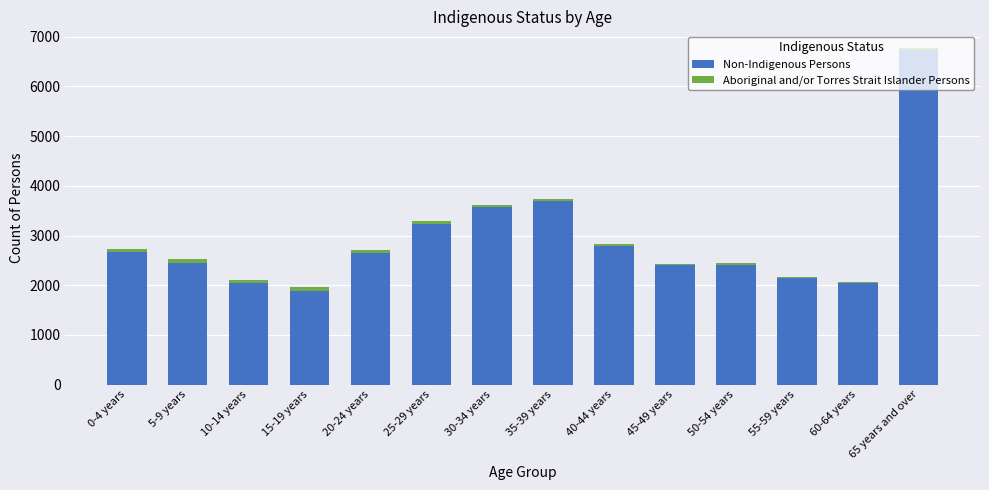

At which label does Non-Indigenous Persons reach its peak?

65 years and over